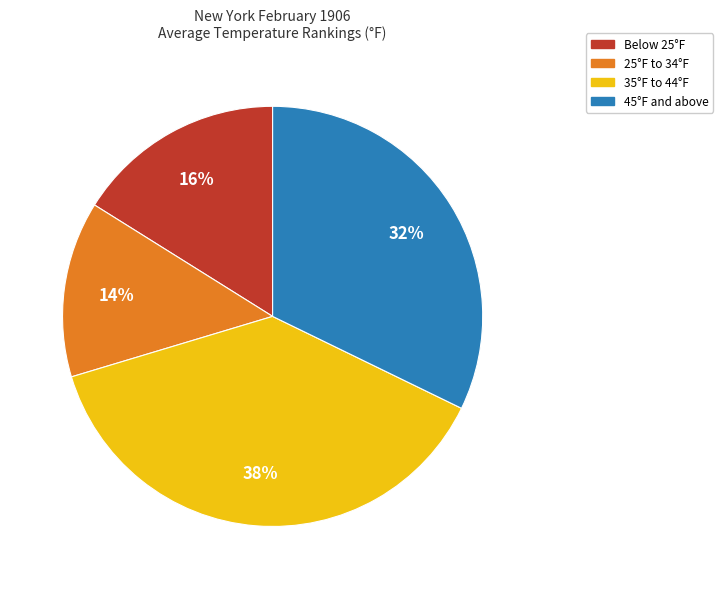

Is there a majority slice in this chart?

No